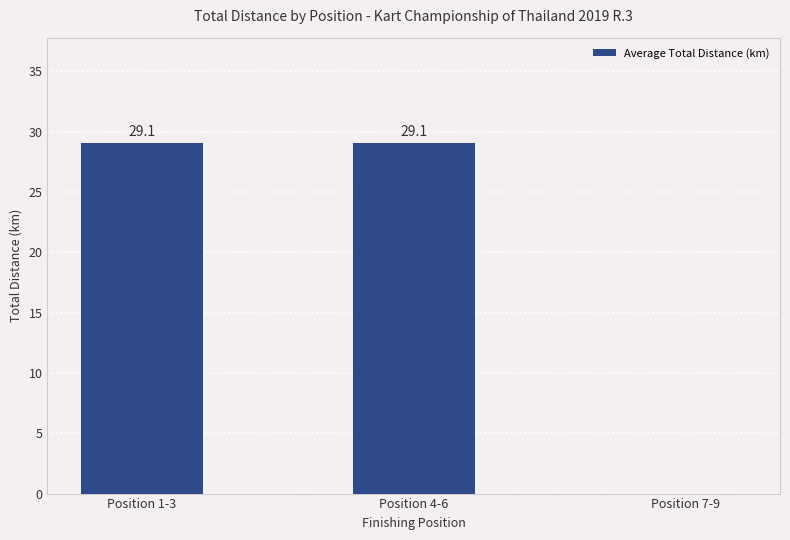

How many distinct data groups are displayed?

1